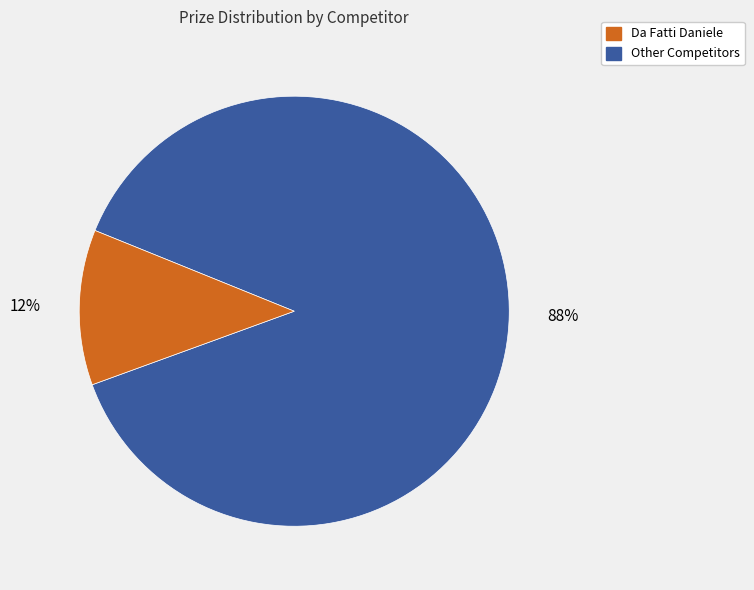

Count the number of slices in the pie.

2